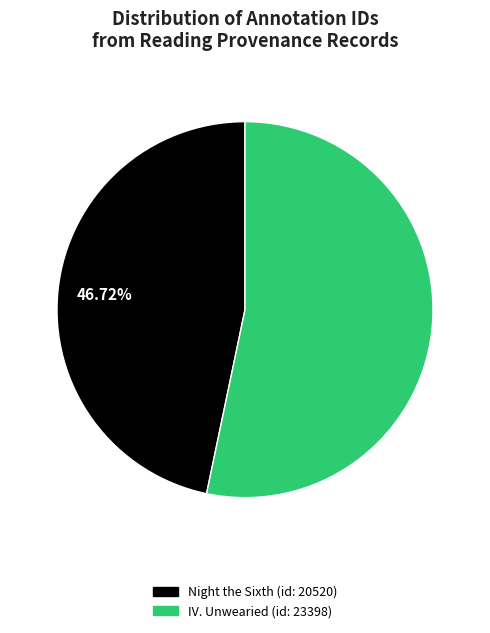

How many slices are in this pie chart?

2